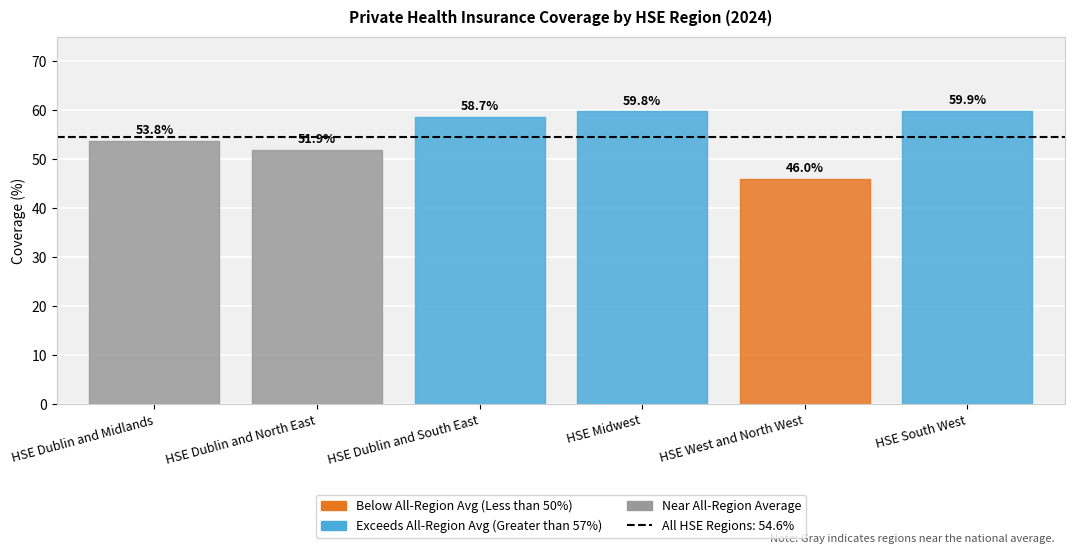

List the labels in order of value, smallest first.

HSE West and North West, HSE Dublin and North East, HSE Dublin and Midlands, HSE Dublin and South East, HSE Midwest, HSE South West